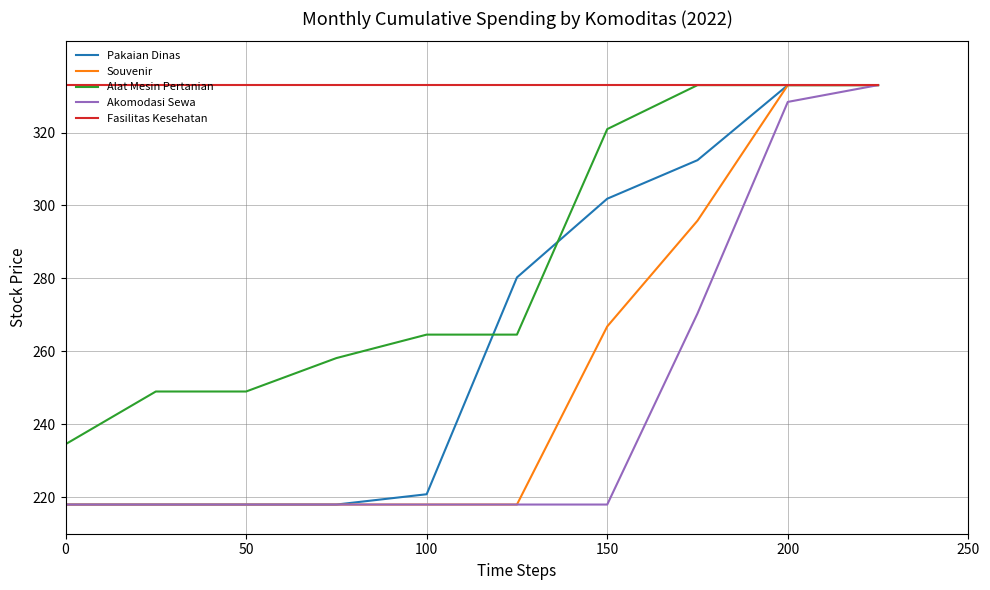

What is the greatest value displayed?

333.0